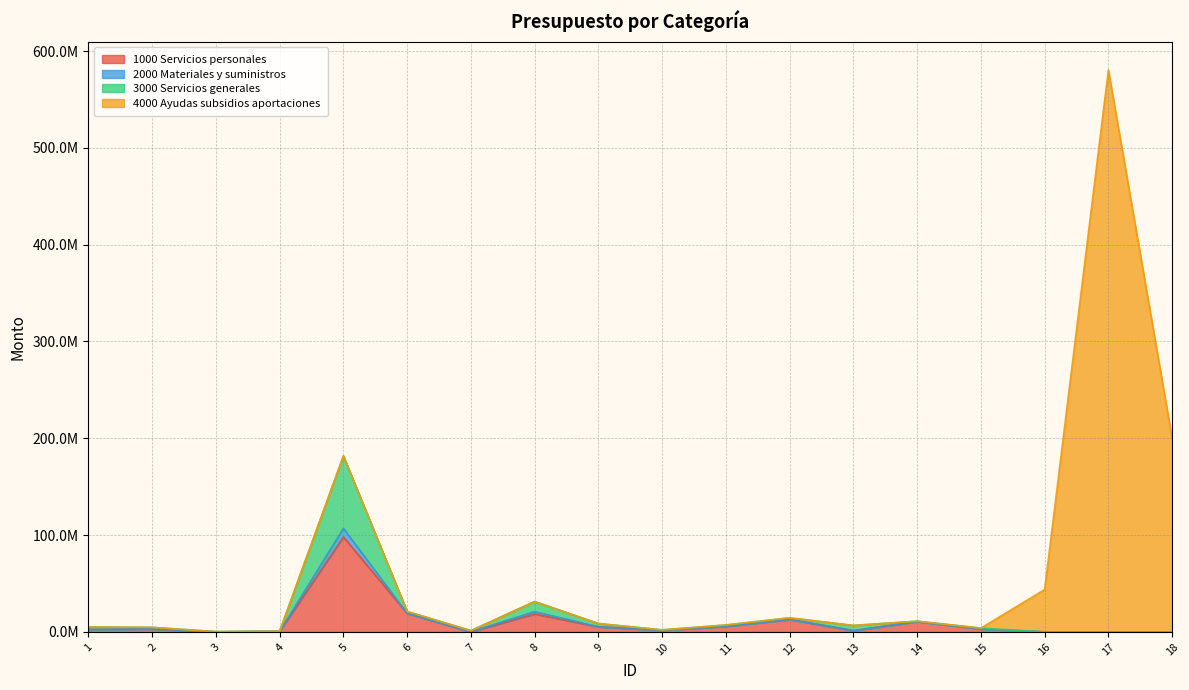

What is the difference between the maximum and minimum values in the 1000 Servicios personales series?

98061472